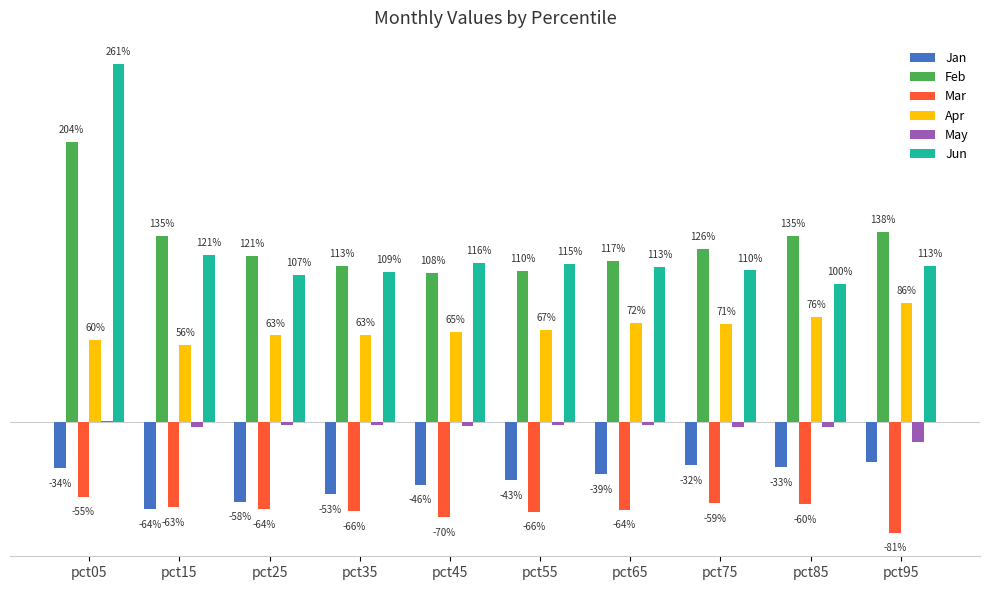

What are all the series names shown in the legend?

Jan, Feb, Mar, Apr, May, Jun